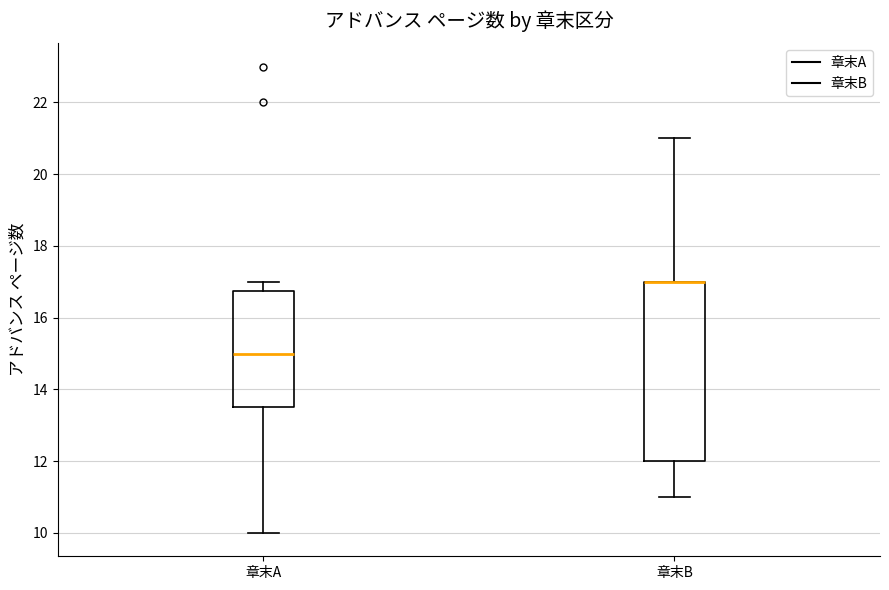

Reading left to right, transcribe this box plot: for each box, give where its median line is, the range the box spans, and where its two whiskers end, as read against the y-axis. The values are not printed on the chart, so give them approximately, as read against the axis.

章末A: median 15.0, box 13.6 to 16.8, whiskers 10.0 to 17.0
章末B: median 17.0 (drawn on the box's upper edge), box 12.0 to 17.0, whiskers 11.0 to 21.0